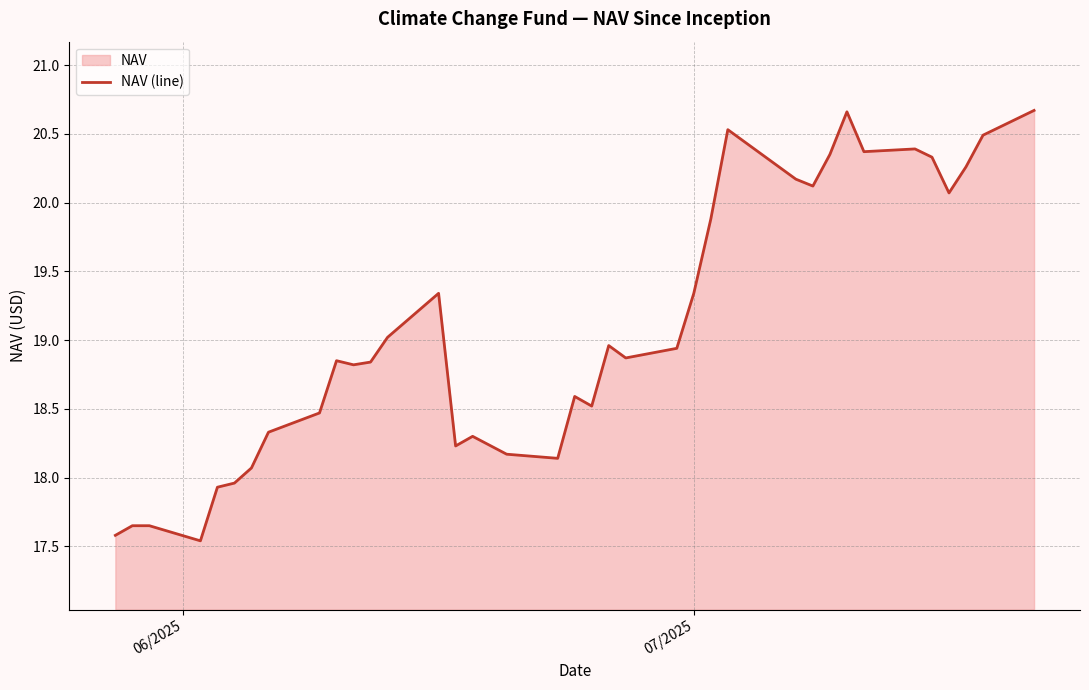

What is the greatest value displayed?

20.7